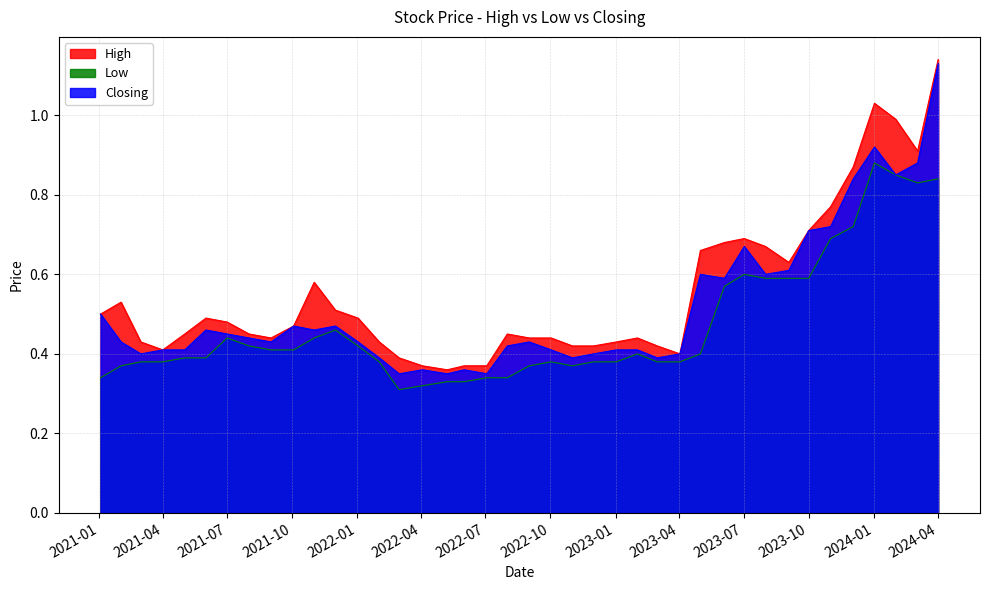

What is the average value of the Closing series?

0.5